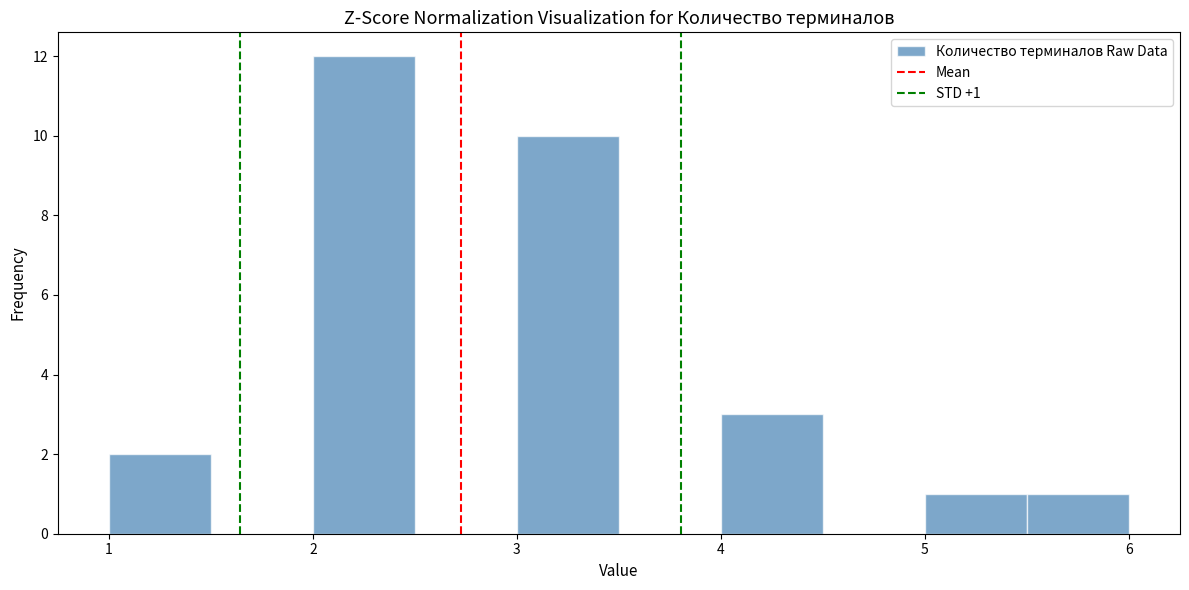

Over which range of the x-axis is the bar tallest?

2.0 to 2.5